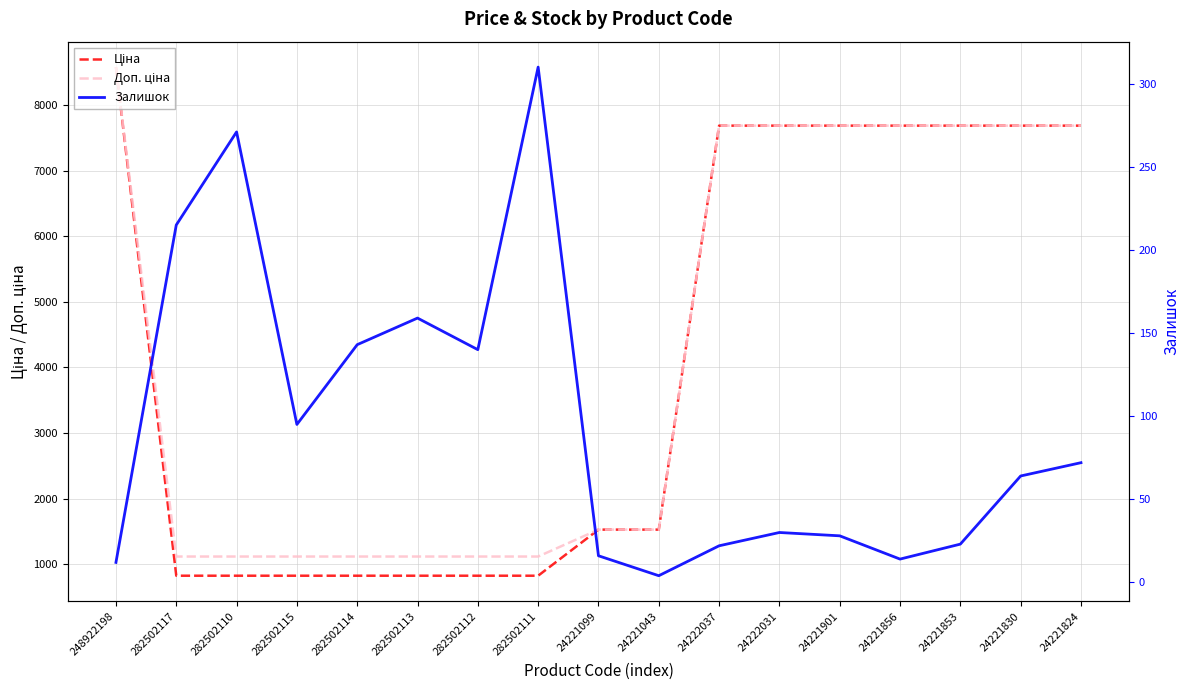

At which label does Залишок first exceed 64?

282502117